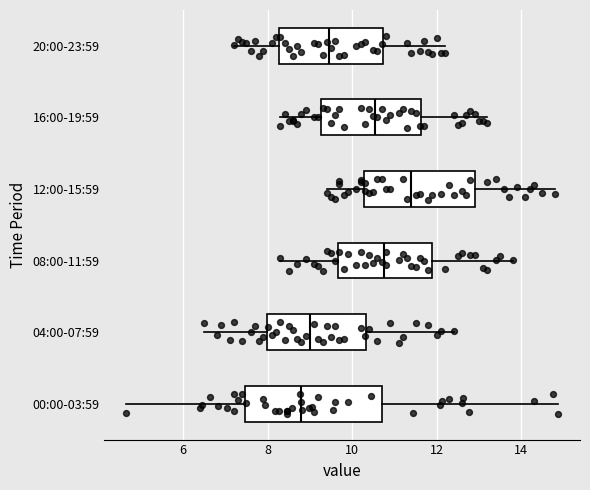

Where does the median line of the box for 04:00-07:59 sit on the x-axis? The values are not printed on the chart, so give them approximately, as read against the axis.

9.0